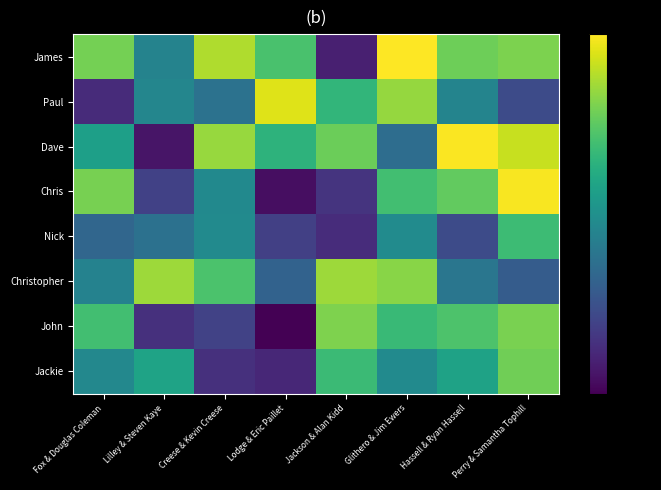

At how many categories does at least one series exceed 0?

8